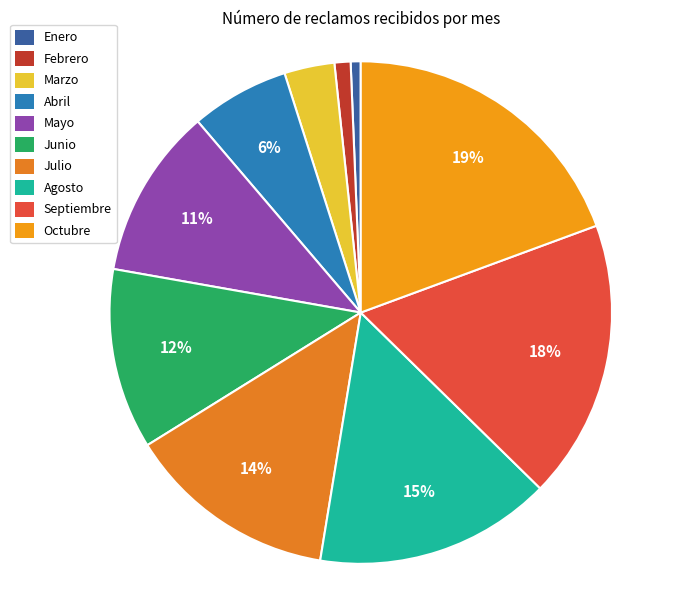

True or false: Septiembre accounts for 18% of the total.

True